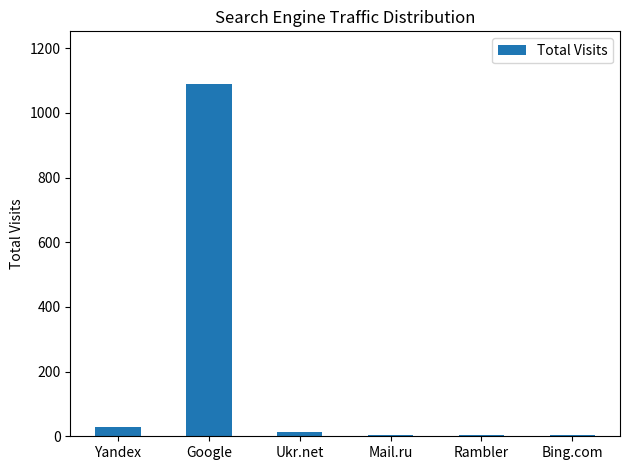

At which category does the chart reach its peak across all series?

Google